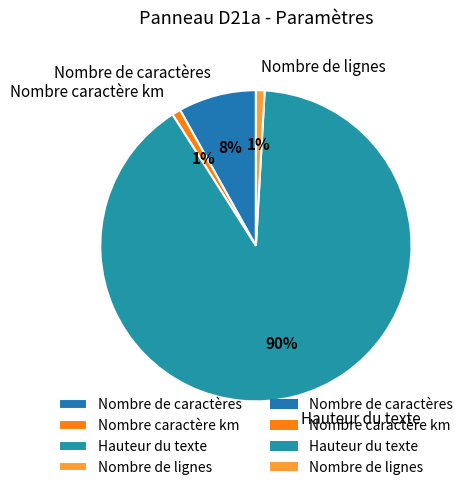

Count the number of slices in the pie.

4